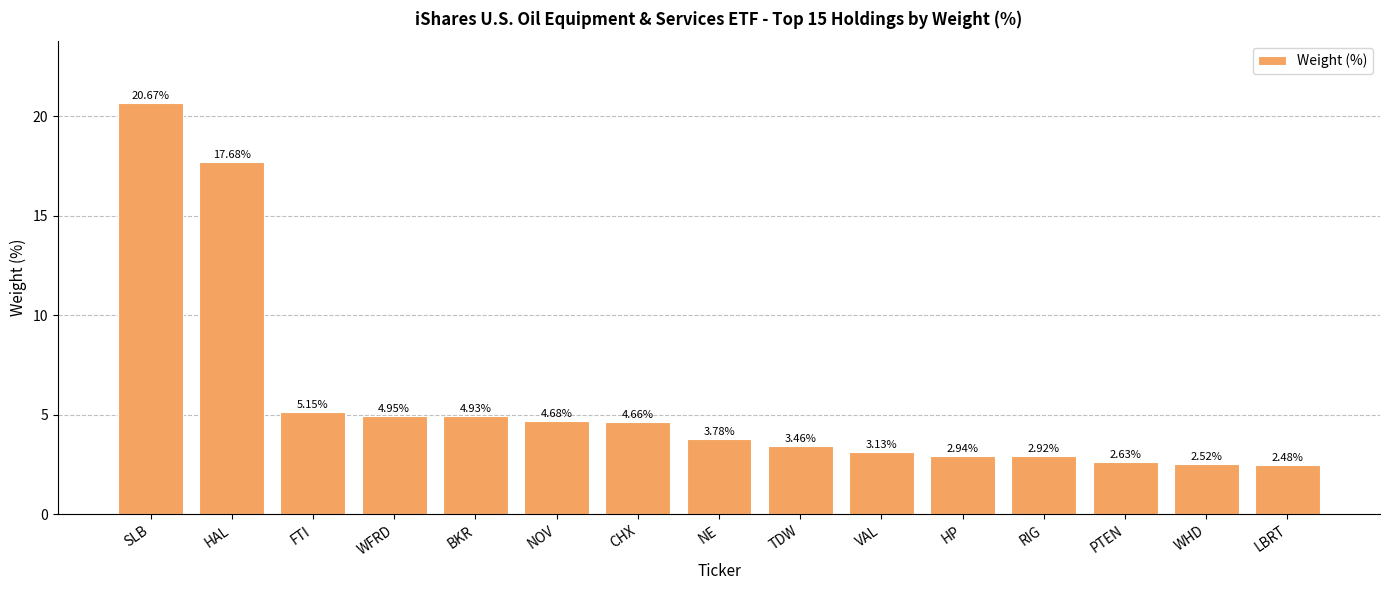

What is the label of the 12th bar from the right?

WFRD